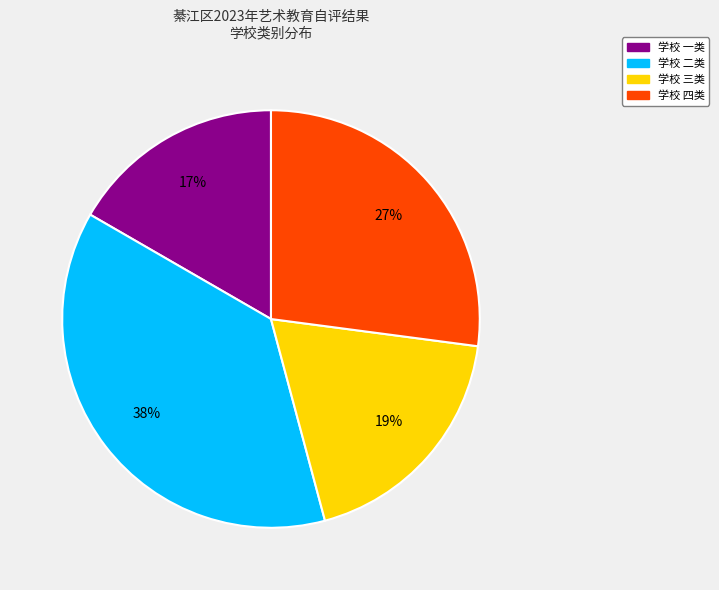

Does any single category account for the majority?

No